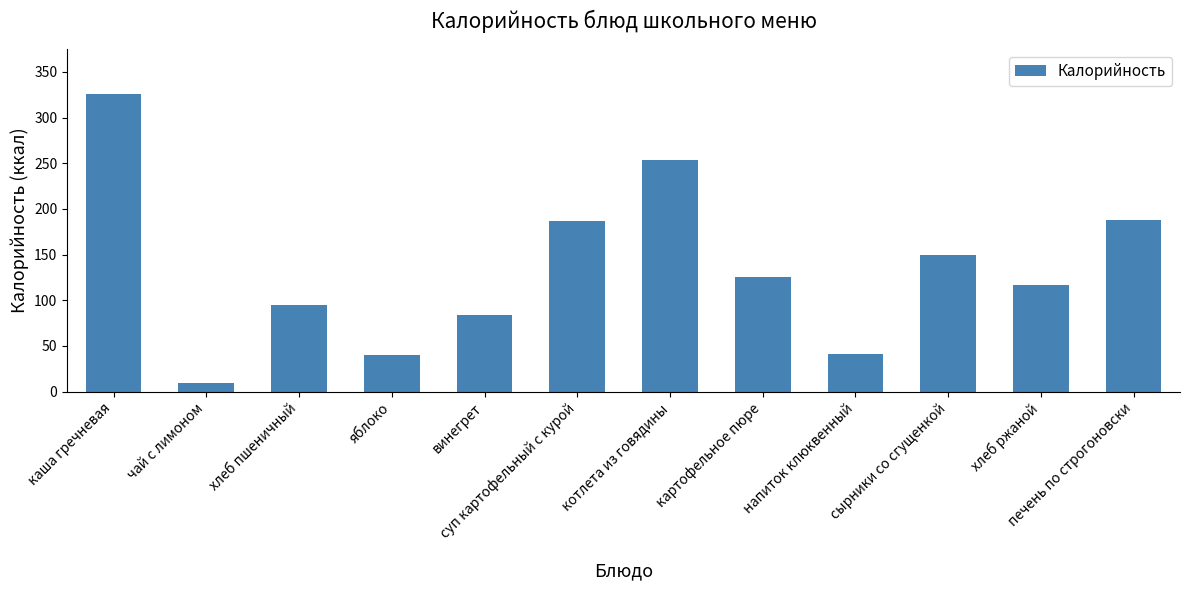

What is the change in value from винегрет to картофельное пюре?

+41